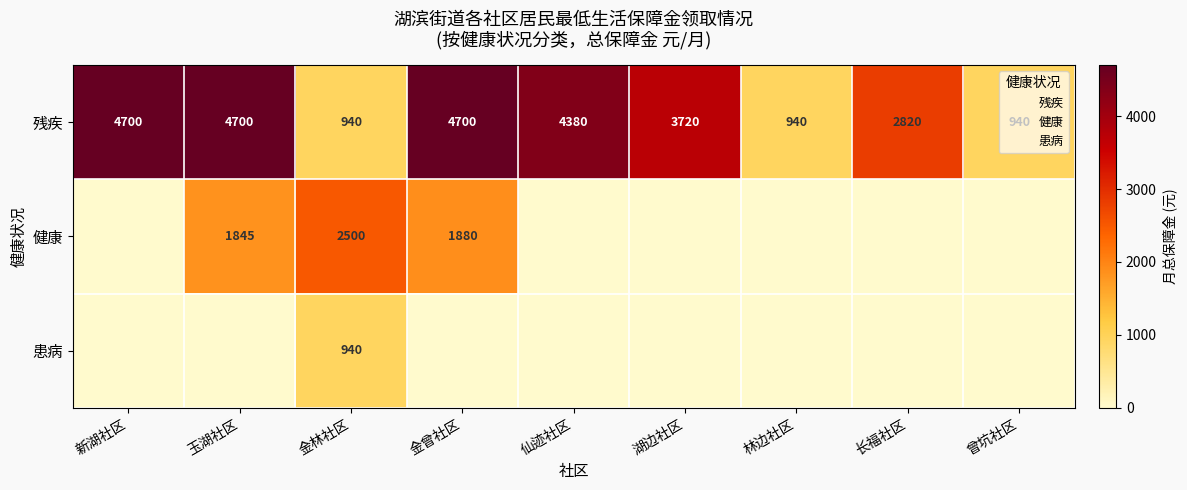

Between 长福社区 and 曾坑社区, which is larger?

长福社区